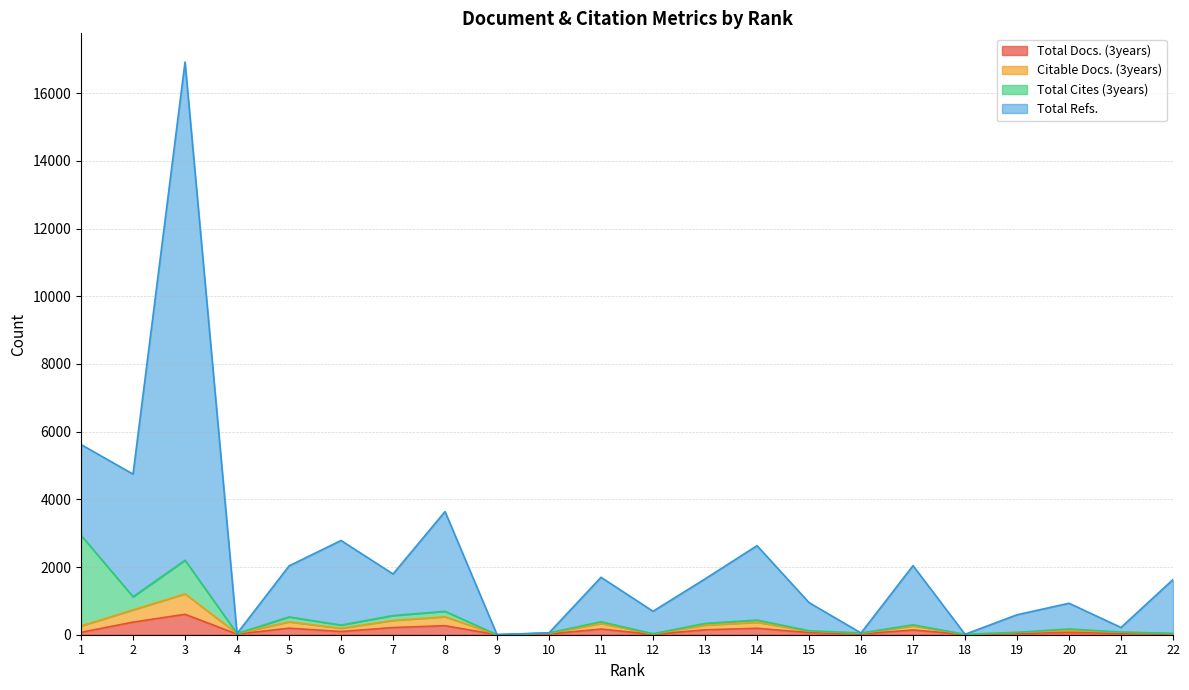

What is the difference between the maximum and minimum values in the Total Refs. series?

16925